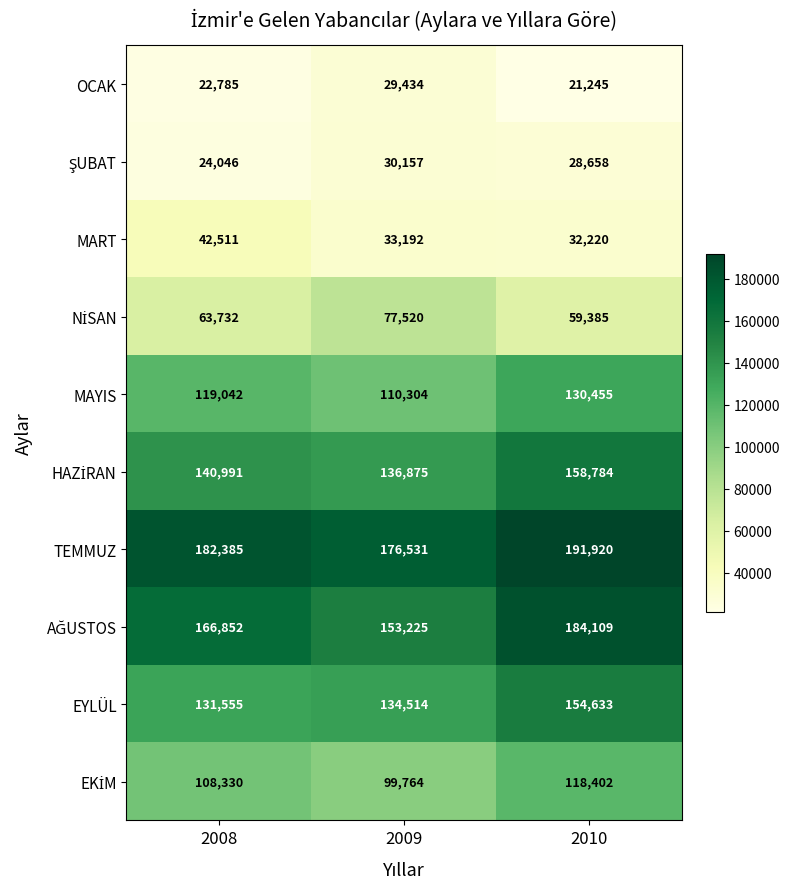

What is the difference between the maximum and second lowest values in the EYLÜL series?

20119